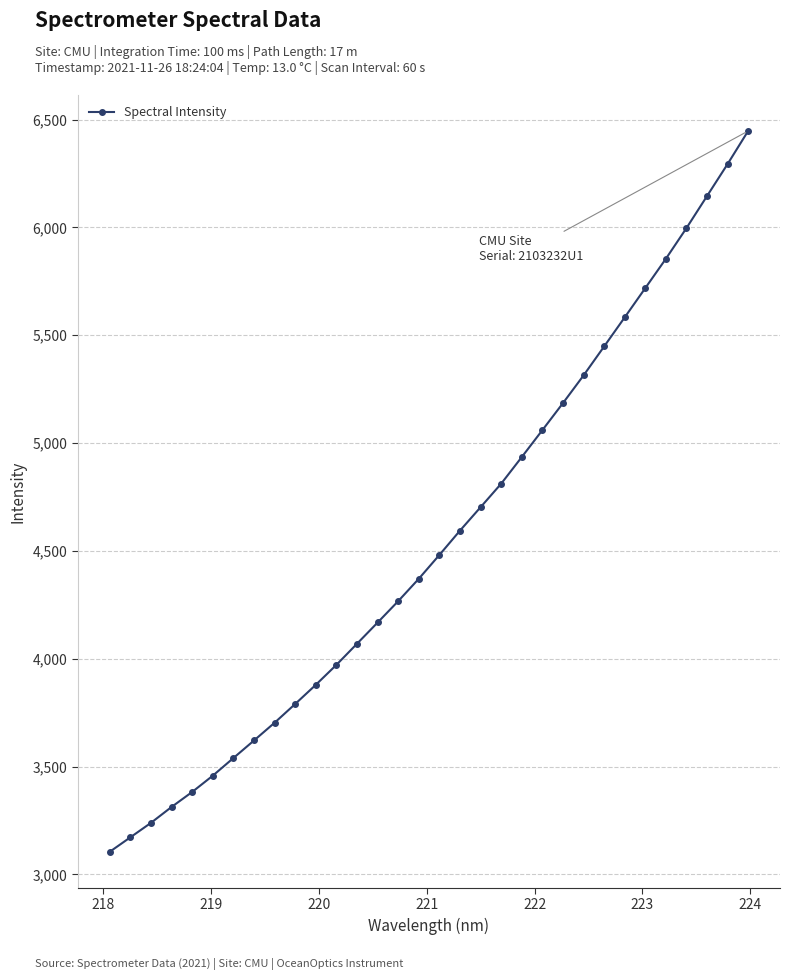

What is the minimum value shown in the chart?

3104.6